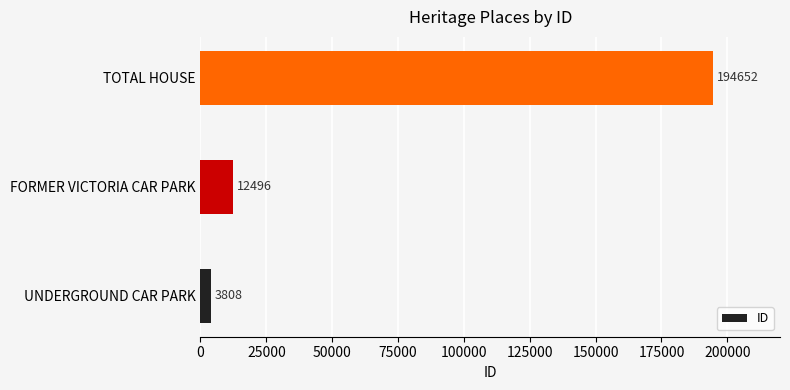

True or false: the data shows 12496 at FORMER VICTORIA CAR PARK.

True